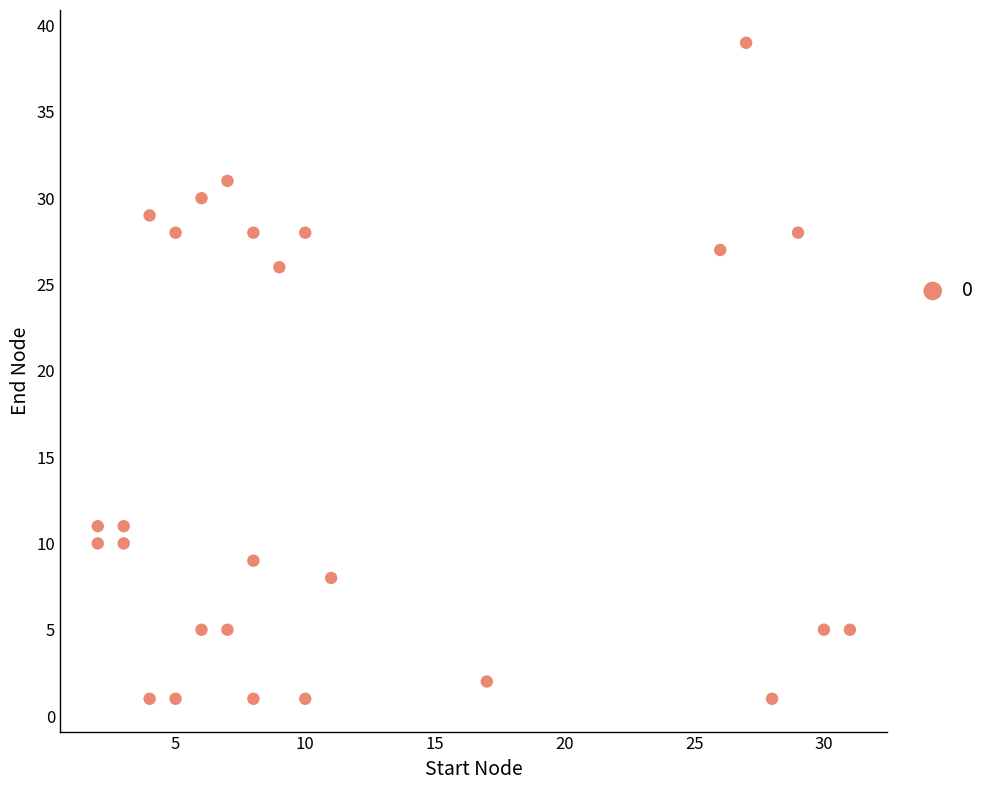

What is the range of X values (max minus min)?

29